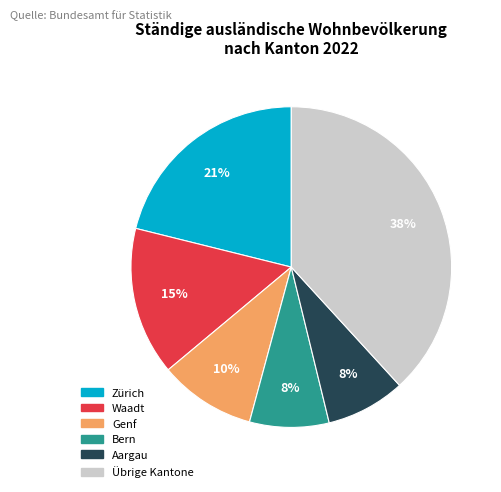

Is there a majority slice in this chart?

No